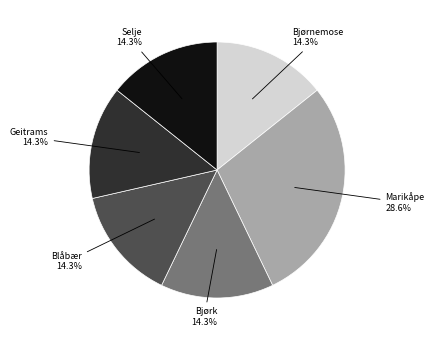

Is there any slice that represents more than half of the pie?

No